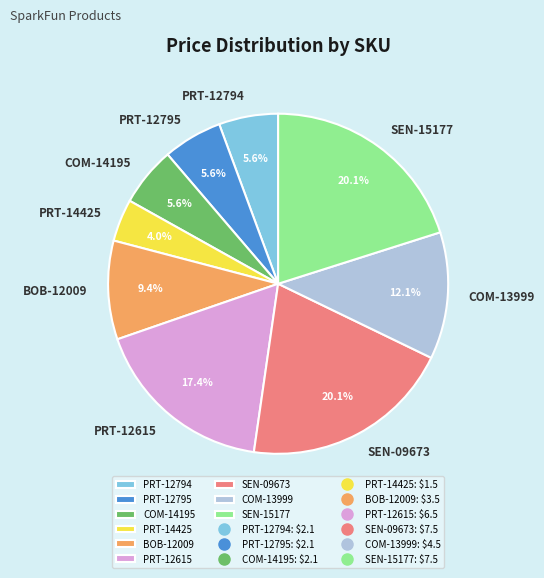

Combined, do COM-13999 and PRT-12795 account for over 50%?

No